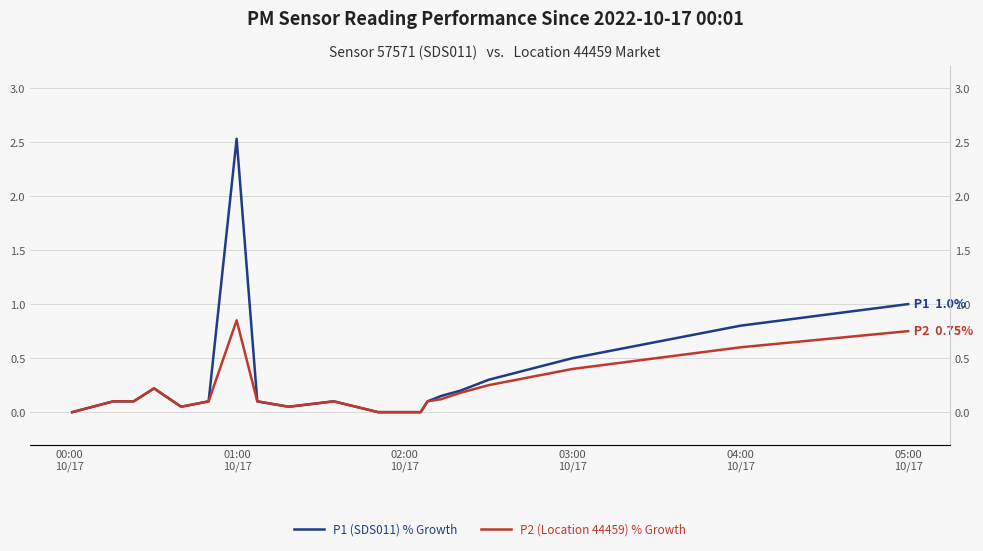

Which series has the widest spread of values?

P1 (SDS011) % Growth